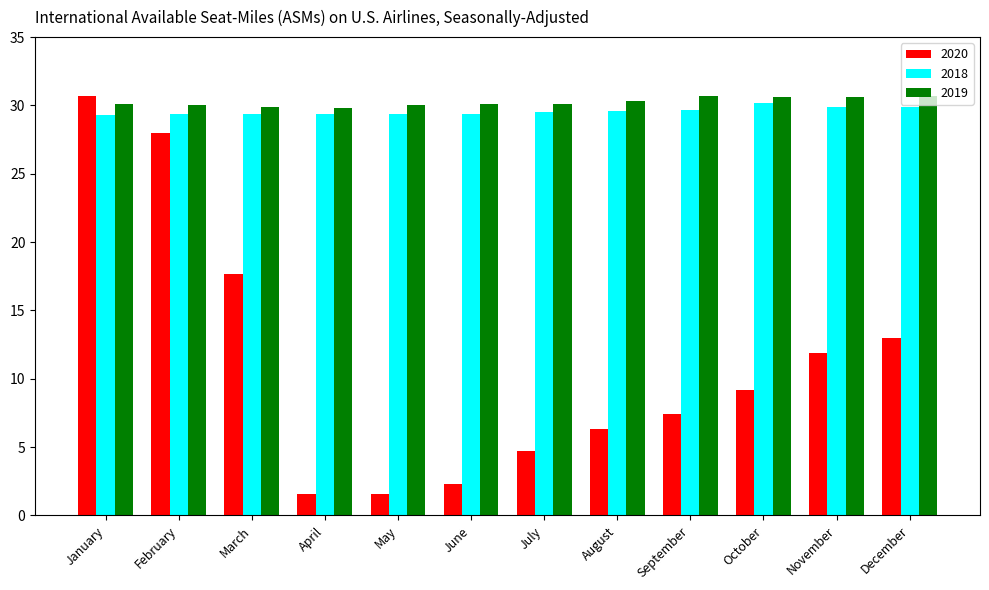

What is the average value of the 2020 series?

11.2